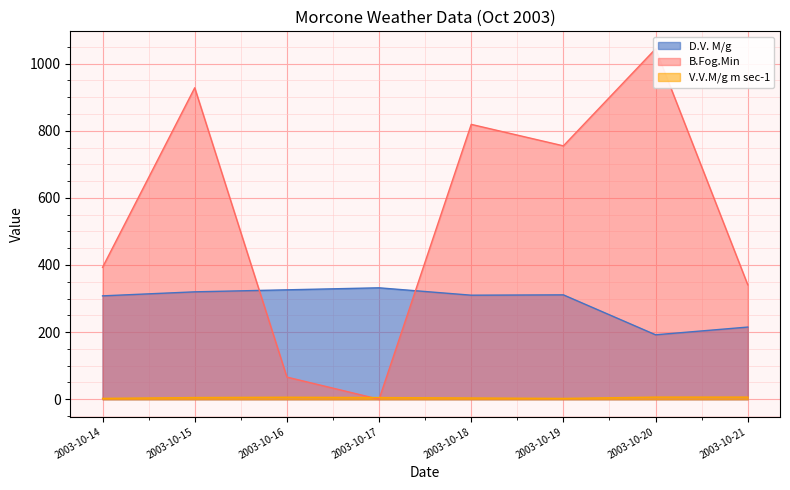

Reading left to right, transcribe all the data shown in this chart.

D.V. M/g: 308.0	320.0	326.0	332.0	310.0	311.0	192.0	215.0
B.Fog.Min: 393.0	928.0	66.0	0.0	819.0	755.0	1044.0	341.0
V.V.M/g m sec-1: 2.5	5.0	5.9	5.0	3.7	2.4	6.3	6.3